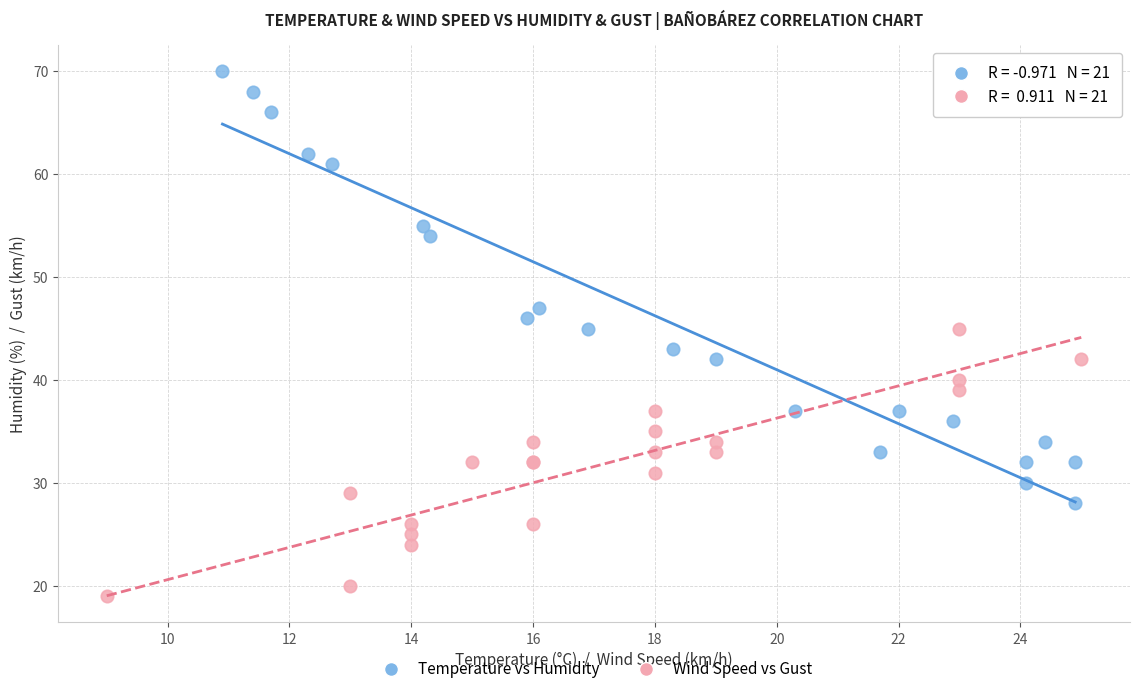

Which series has the largest Y range (max minus min)?

Temperature vs Humidity